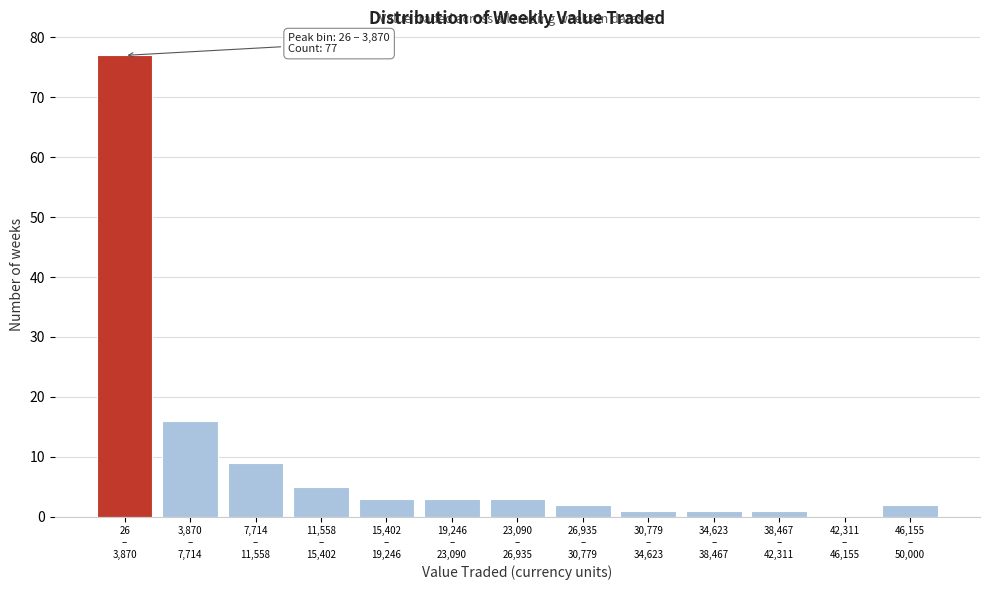

What is the greatest value displayed?

77